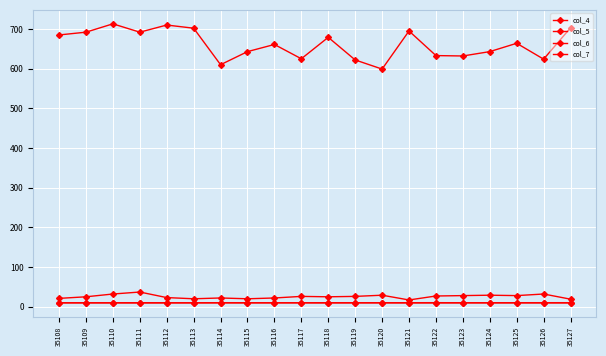

The col_7 series shows 31.8 at 35113. True or false?

False